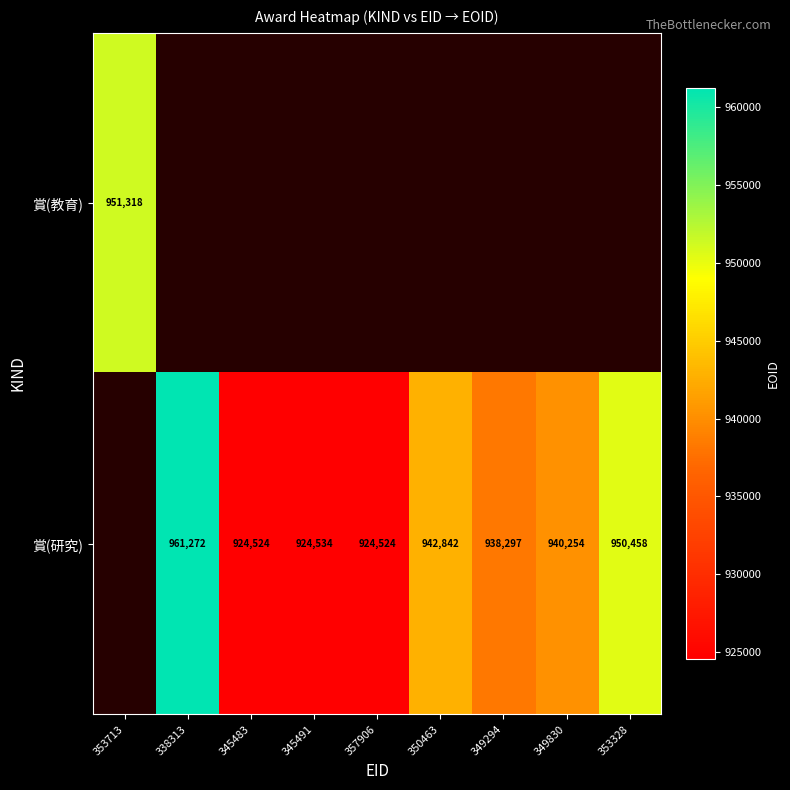

What is the difference between the 賞(研究) values at 349830 and 345491?

15720